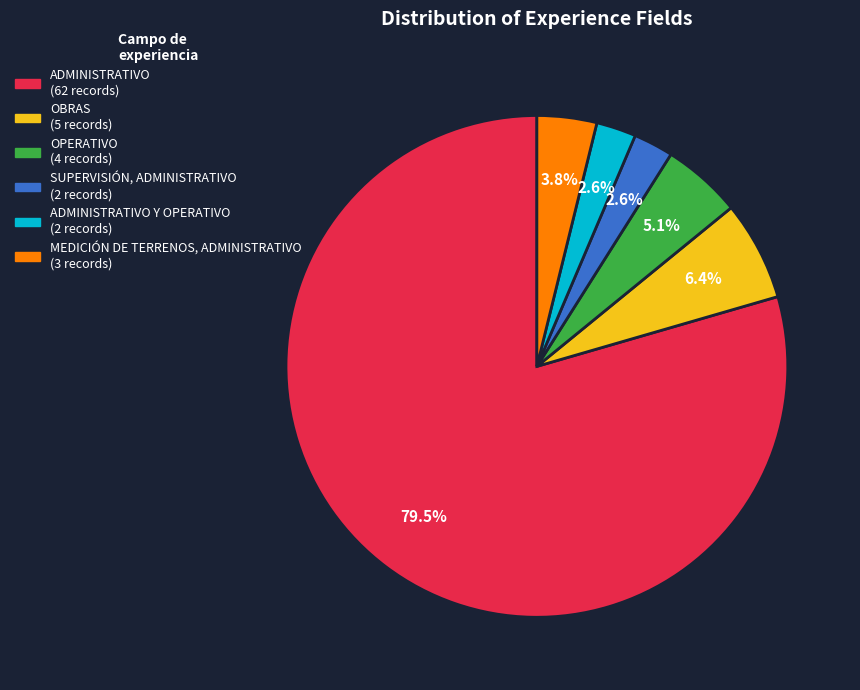

Does any single category account for the majority?

Yes